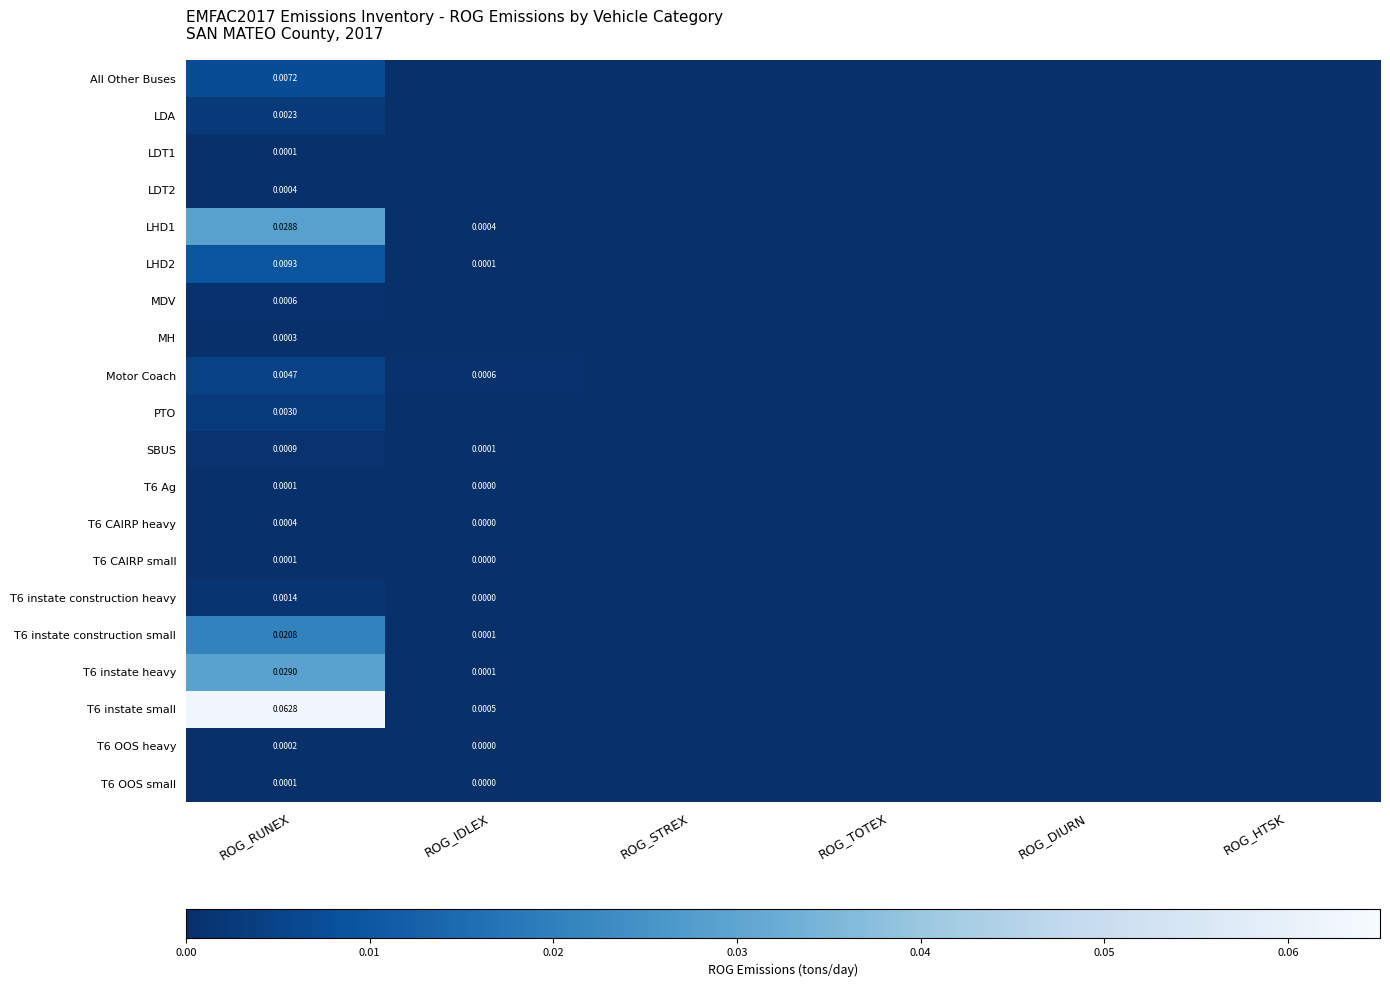

What is the maximum value shown in the chart?

0.1